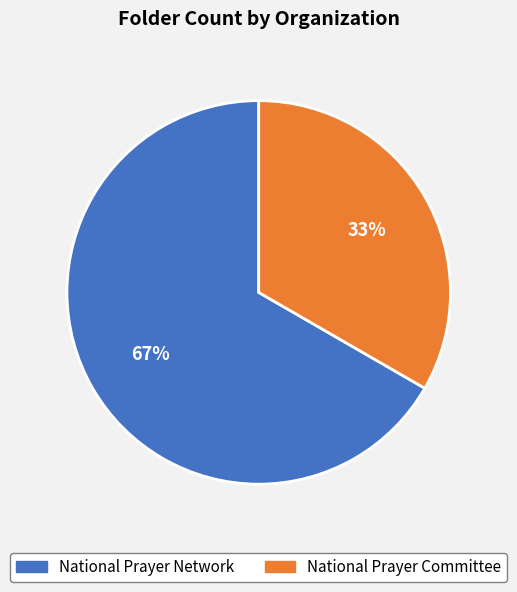

What is the majority slice?

National Prayer Network